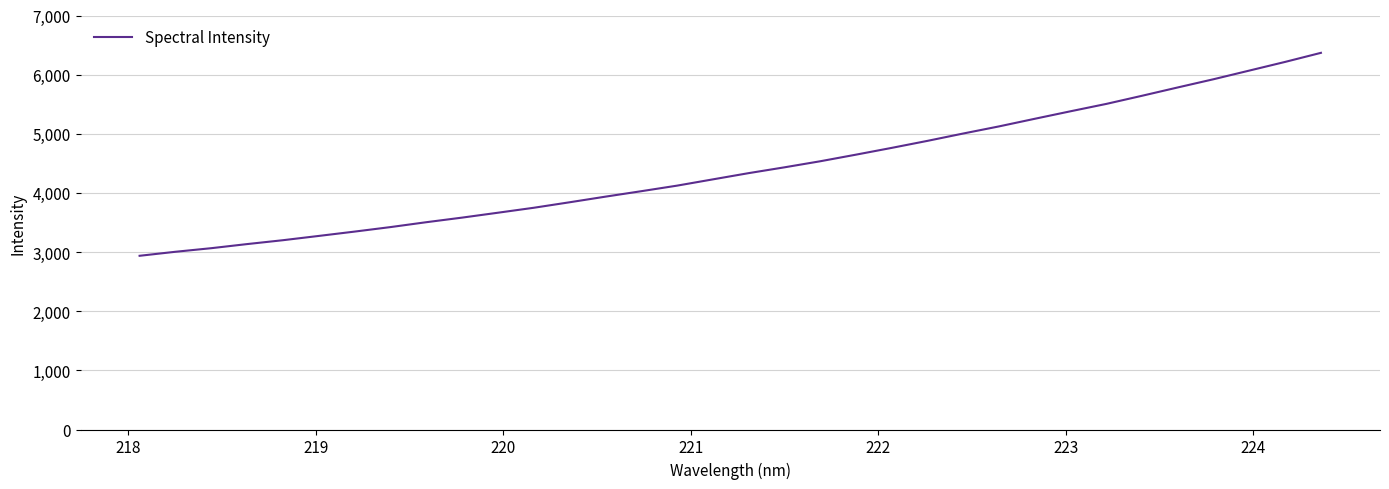

True or false: there are more than 0 points higher than both neighbors.

False